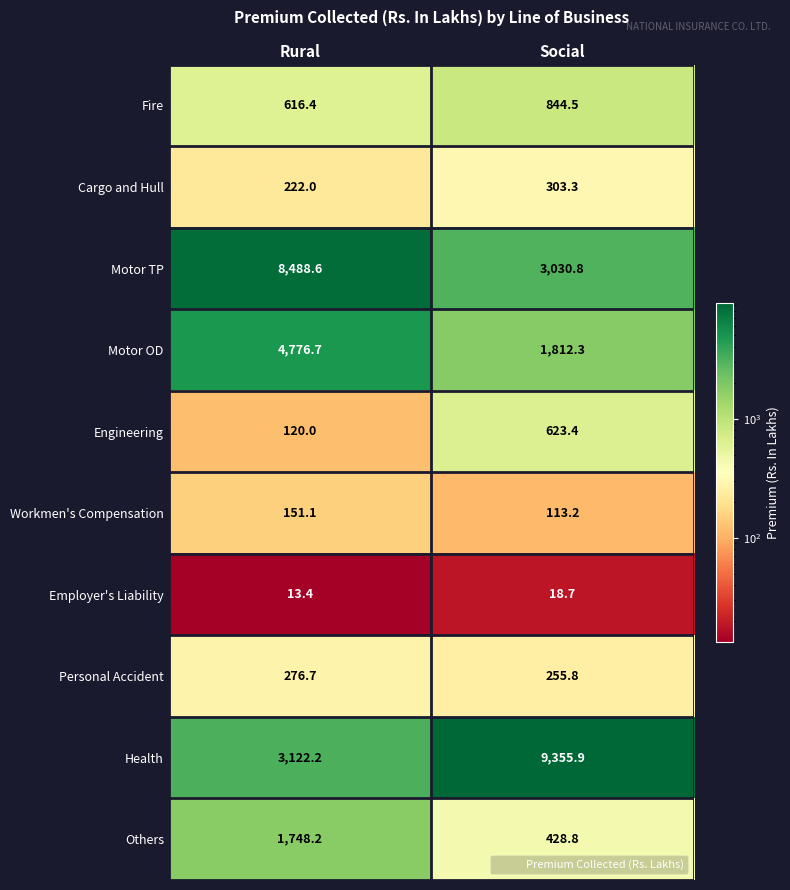

Between Rural and Social, which series saw the biggest shift?

Health